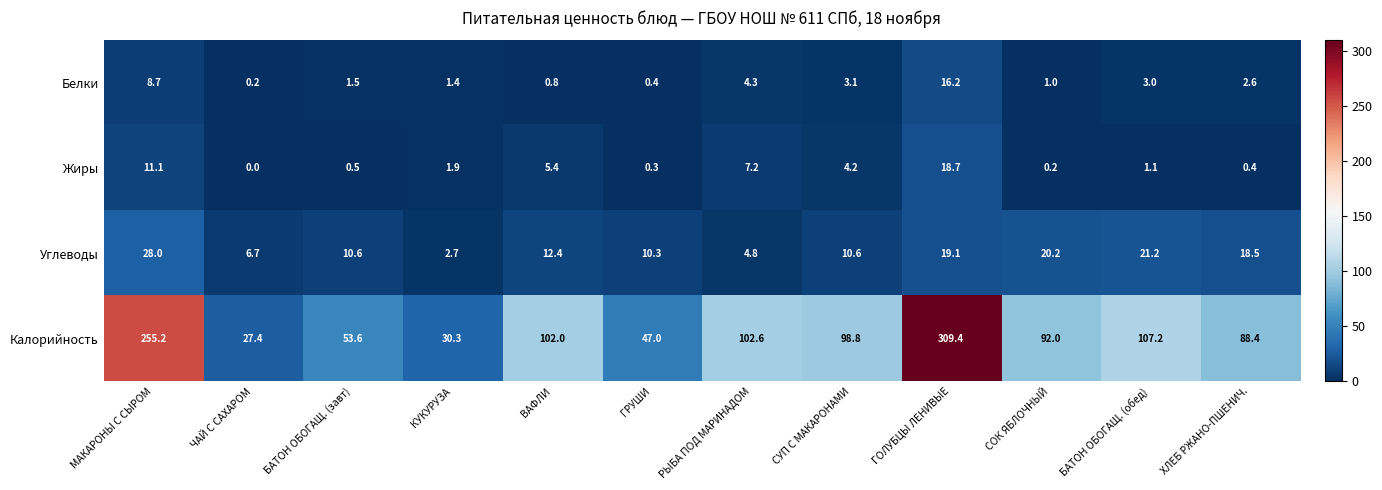

What is the difference between the Жиры values at ГРУШИ and ВАФЛИ?

5.1